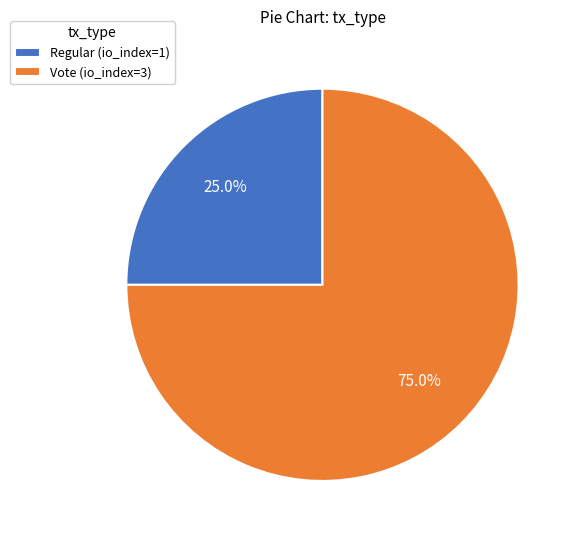

Which category accounts for the majority?

Vote